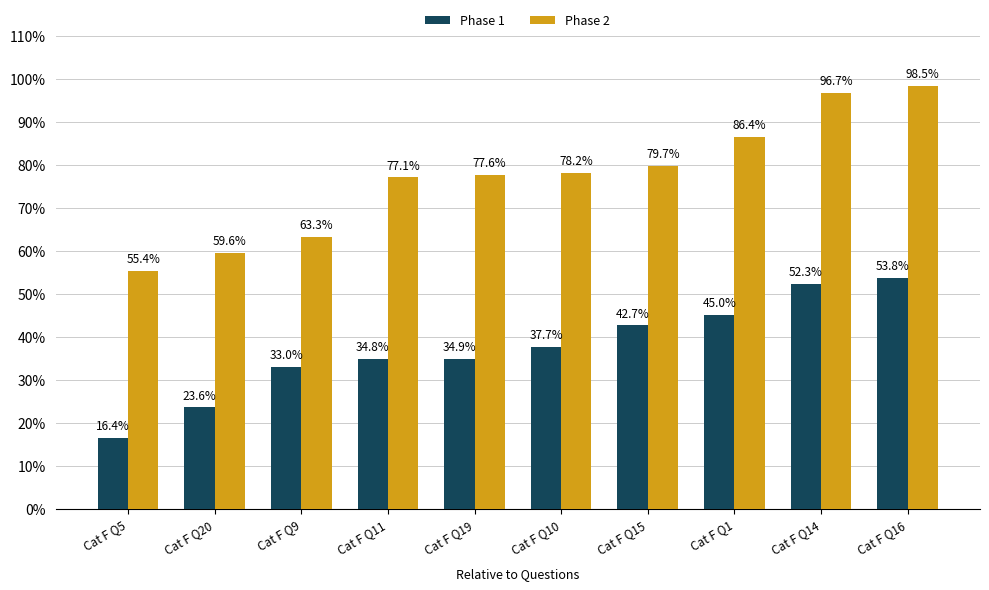

The value of Phase 1 at Cat F Q5 is 0.3. True or false?

False